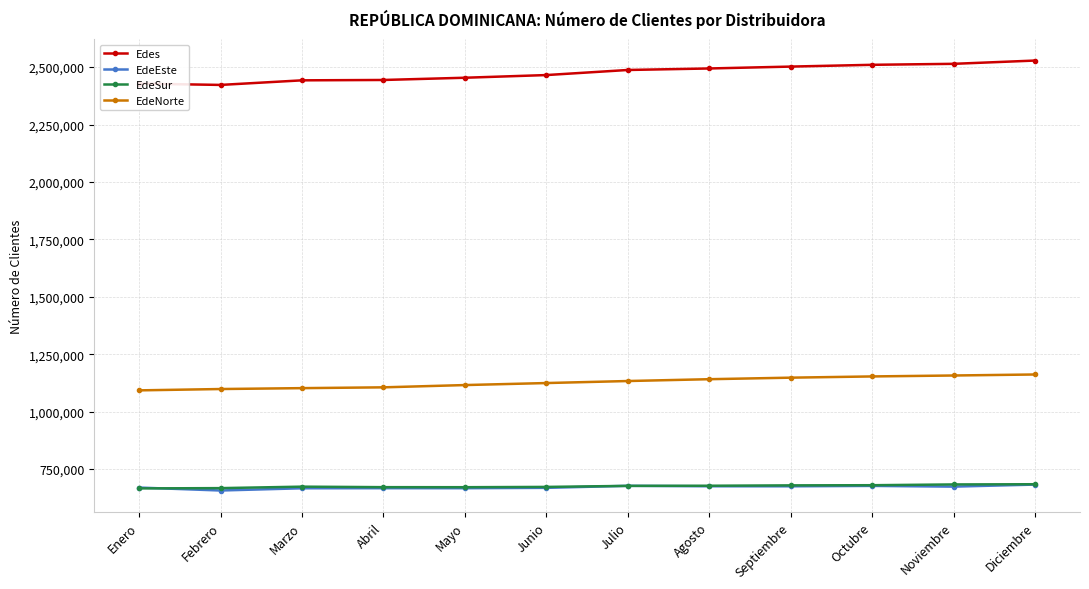

What is the total value across all series at Junio?

4930942